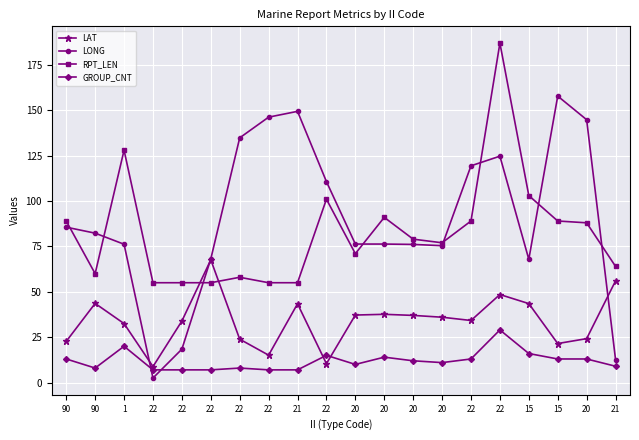

What are all the series names shown in the legend?

LAT, LONG, RPT_LEN, GROUP_CNT